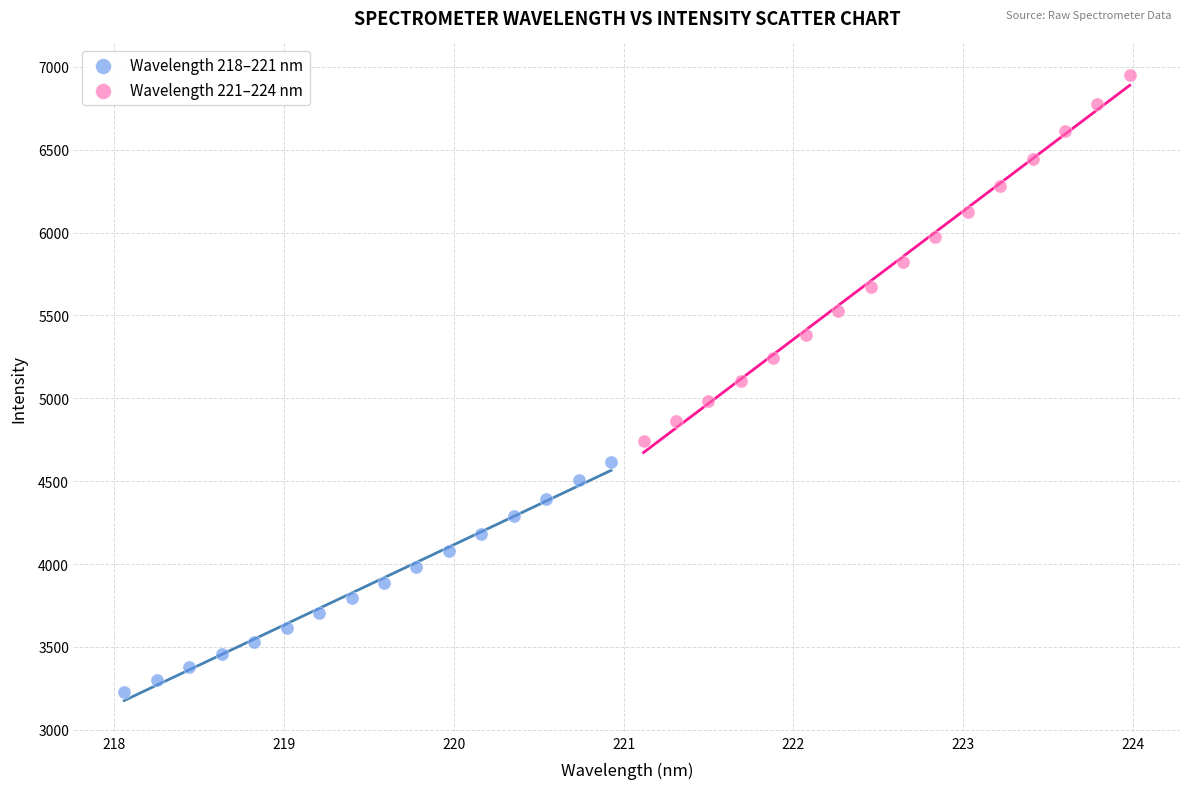

Which series contains the highest Y value?

Wavelength 221–224 nm